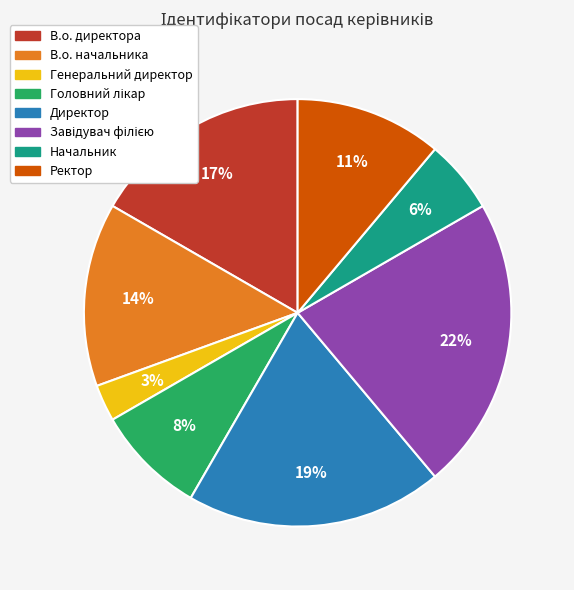

Is it true that В.о. директора is 17% of the pie?

True